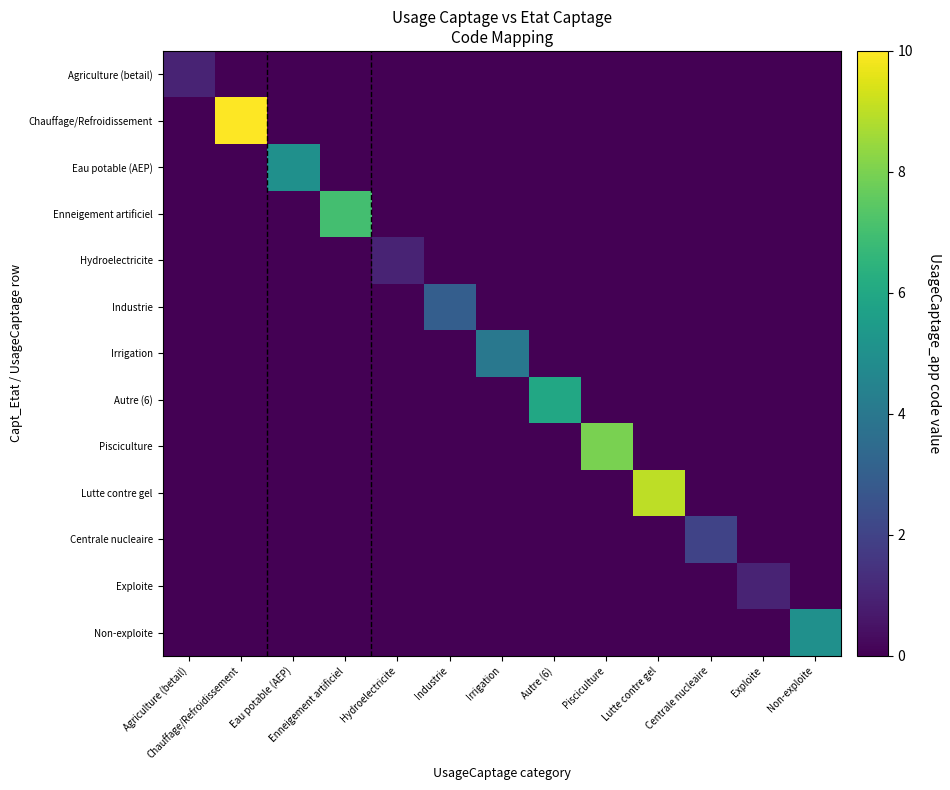

At how many categories does at least one series exceed 8?

2